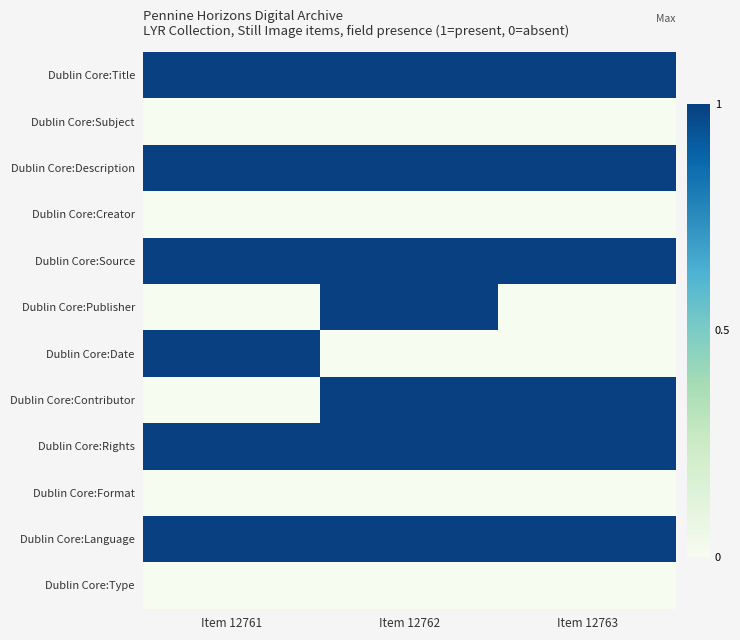

Which has a higher value, Item 12762 or Item 12763?

Item 12762